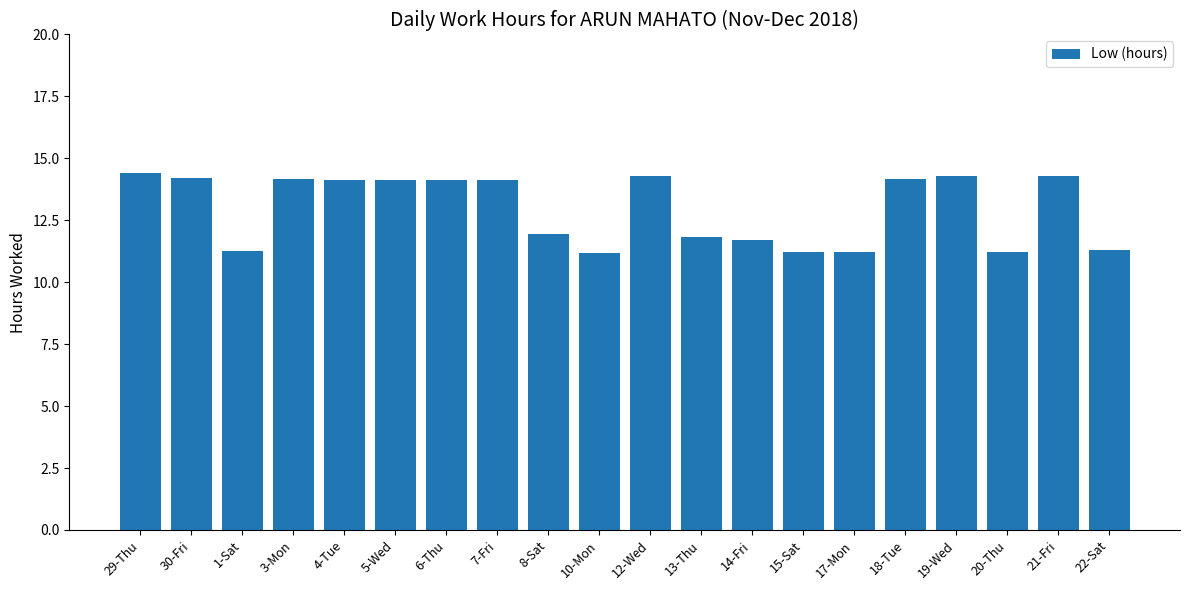

What is the difference between the second highest and minimum values?

3.1